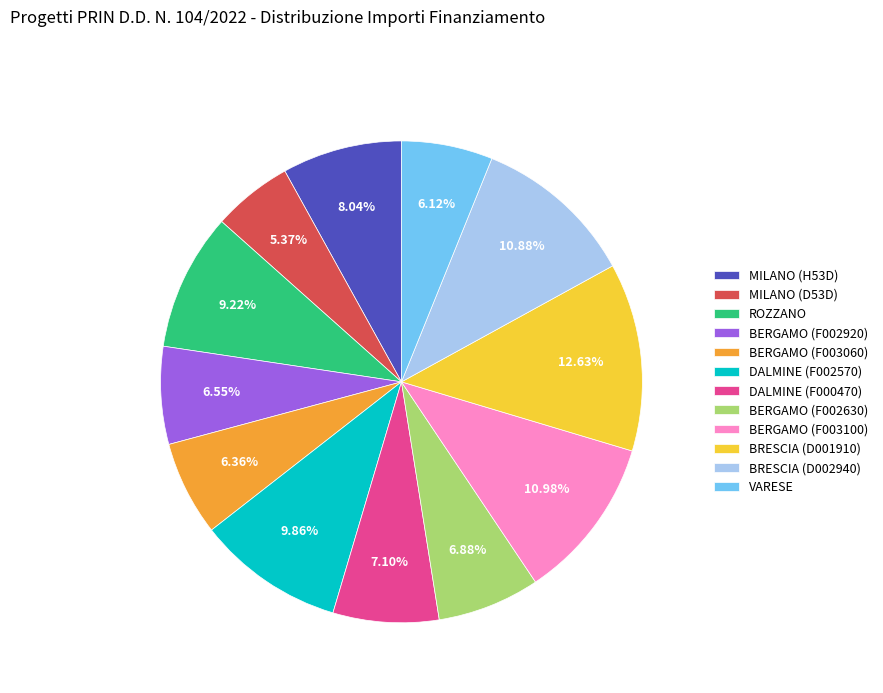

Is DALMINE (F000470) the majority of the pie?

No